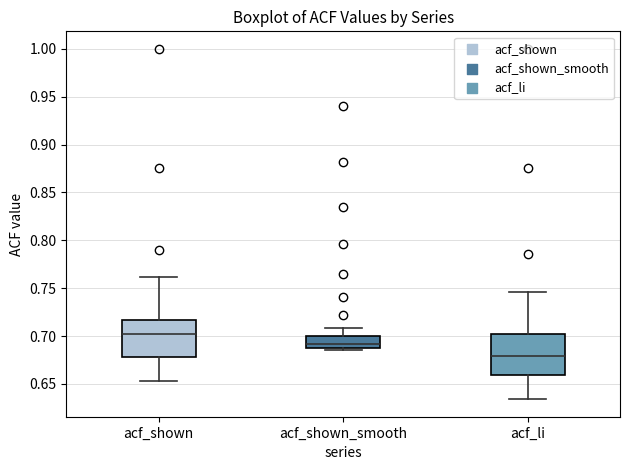

Reading left to right, read every box against the y-axis: the position of its median line, the range the box covers, and the ends of its whiskers. The values are not printed on the chart, so give them approximately, as read against the axis.

acf_shown: median 0.705, box 0.680 to 0.715, whiskers 0.655 to 0.760
acf_shown_smooth: median 0.690, box 0.685 to 0.700, whiskers 0.685 (just below the box's lower edge) to 0.710
acf_li: median 0.680, box 0.660 to 0.700, whiskers 0.635 to 0.745